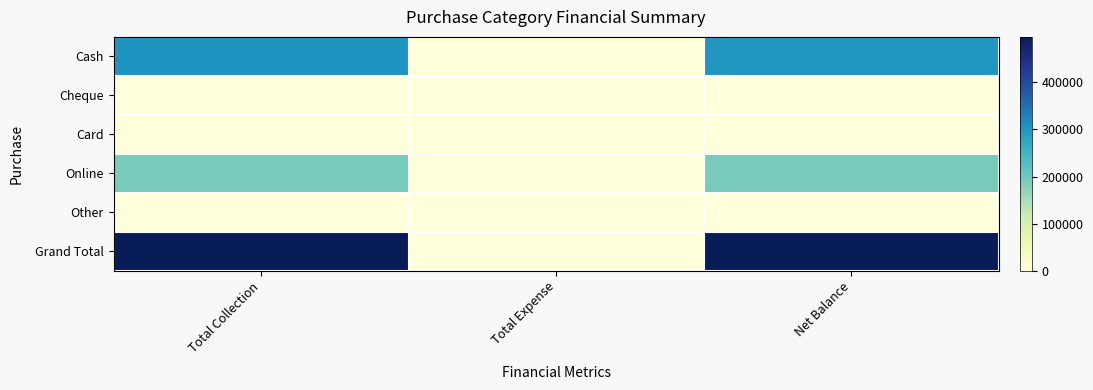

Rank the series by their maximum value, from lowest to highest.

Cheque, Card, Other, Online, Cash, Grand Total